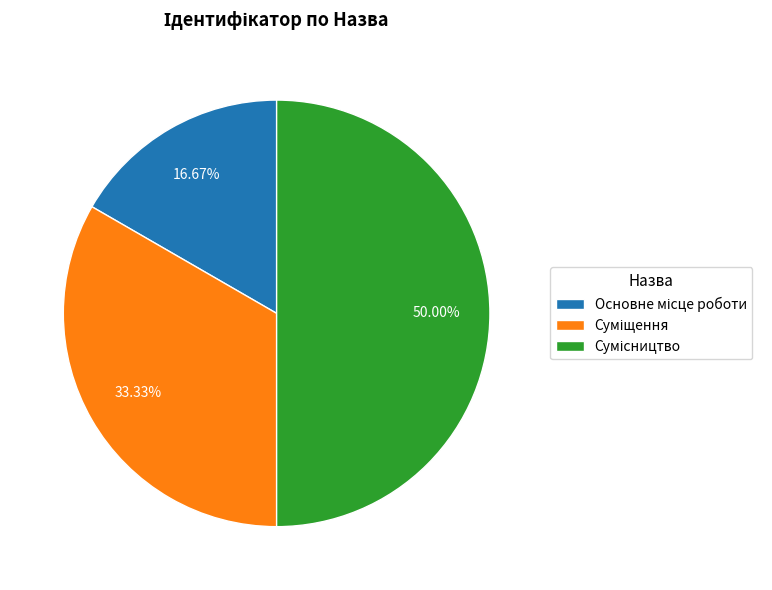

To the nearest percent, what percentage of the pie is Основне місце роботи?

17%